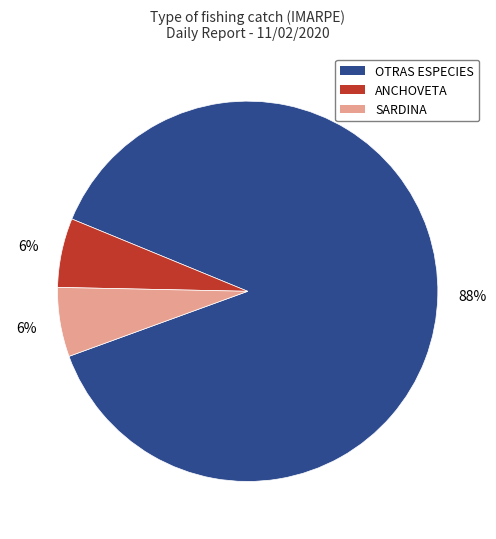

To the nearest percent, what is the difference between the OTRAS ESPECIES and SARDINA slice percentages?

82%